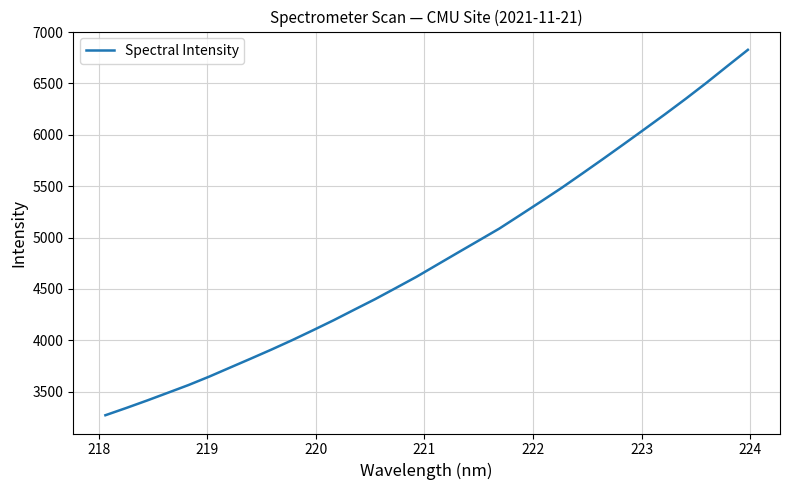

What is the difference between the maximum and minimum values?

3556.6